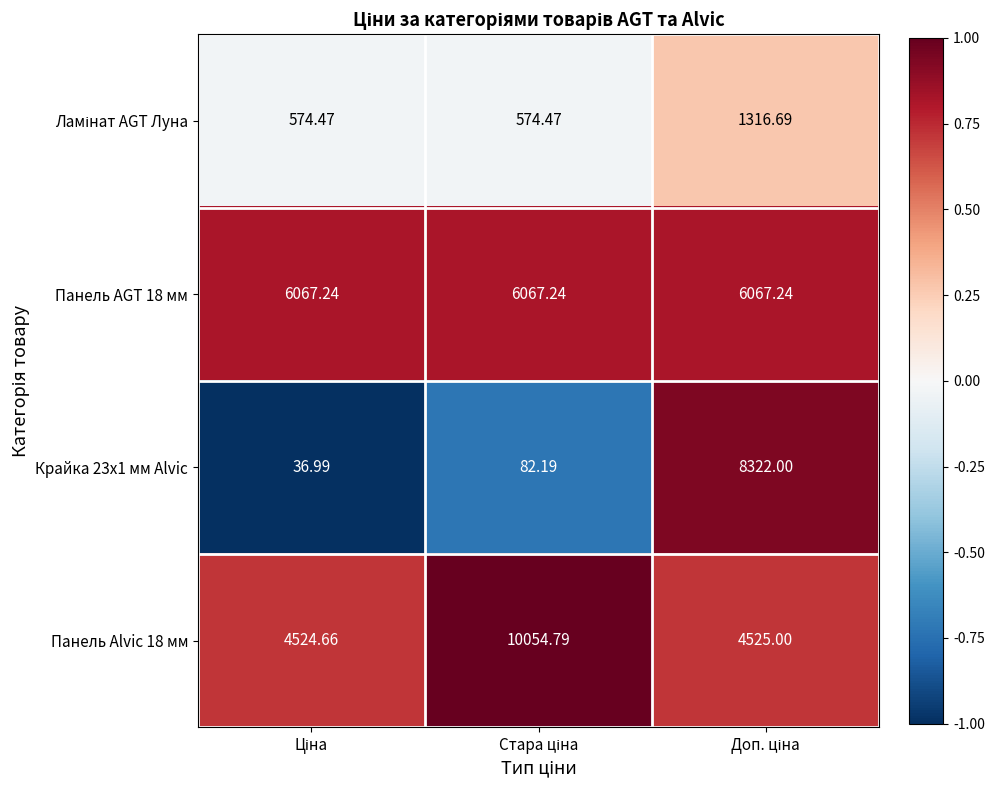

How many categories are shown in the chart?

3